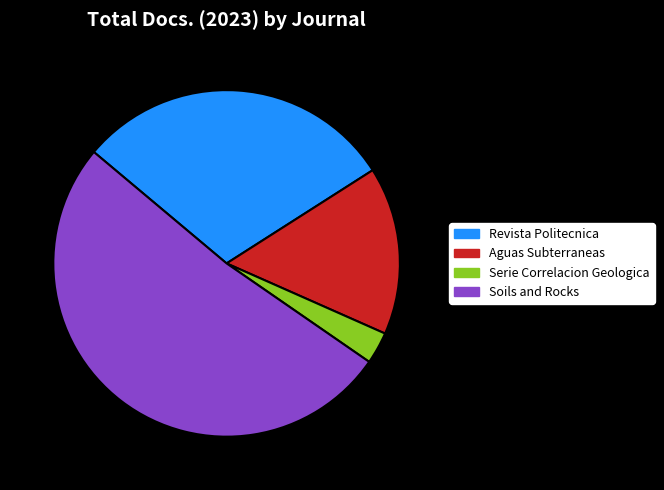

Is it true that Revista Politecnica is 21% of the pie?

False